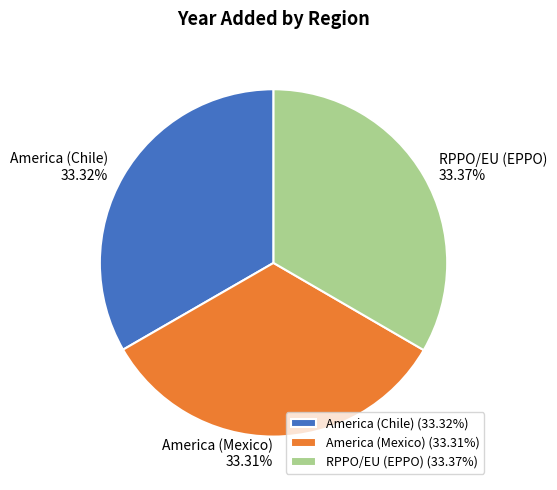

To the nearest percent, what percentage of the pie is America (Chile)?

33%